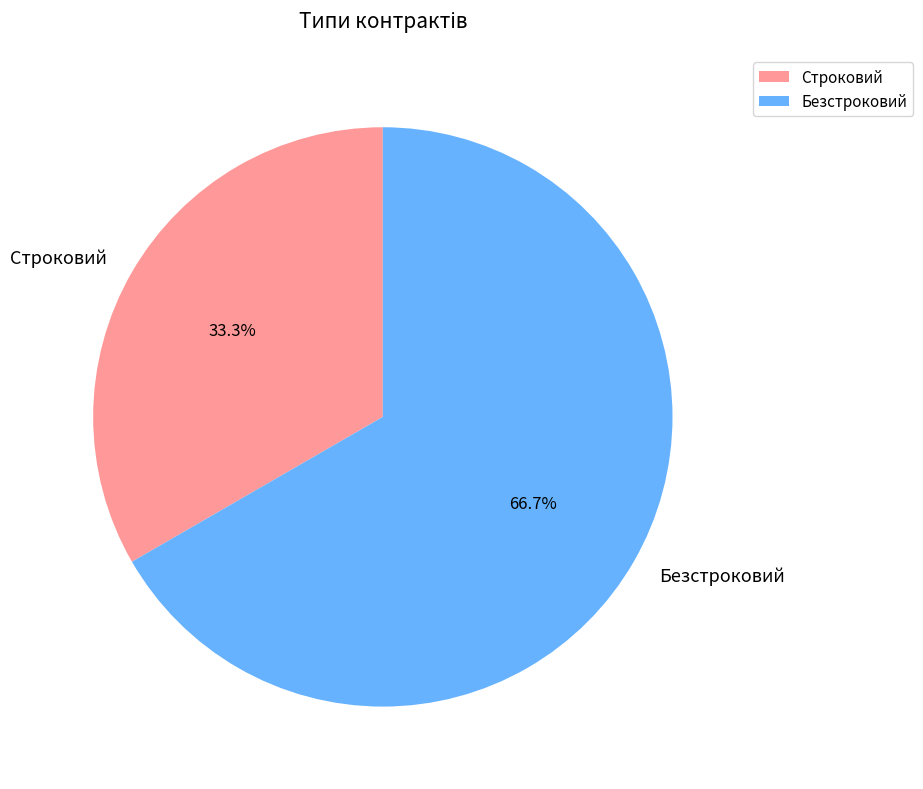

Combined, do Безстроковий and Строковий account for over 50%?

Yes